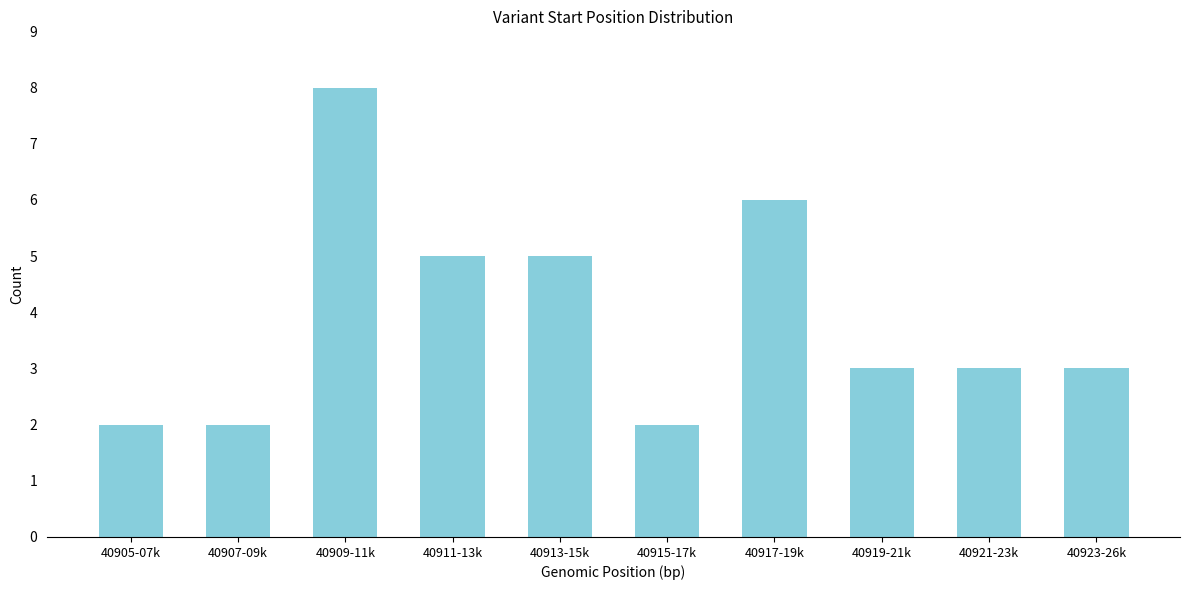

Reading right to left, transcribe all the data shown in this chart.

40923-26k=3	40921-23k=3	40919-21k=3	40917-19k=6	40915-17k=2	40913-15k=5	40911-13k=5	40909-11k=8	40907-09k=2	40905-07k=2